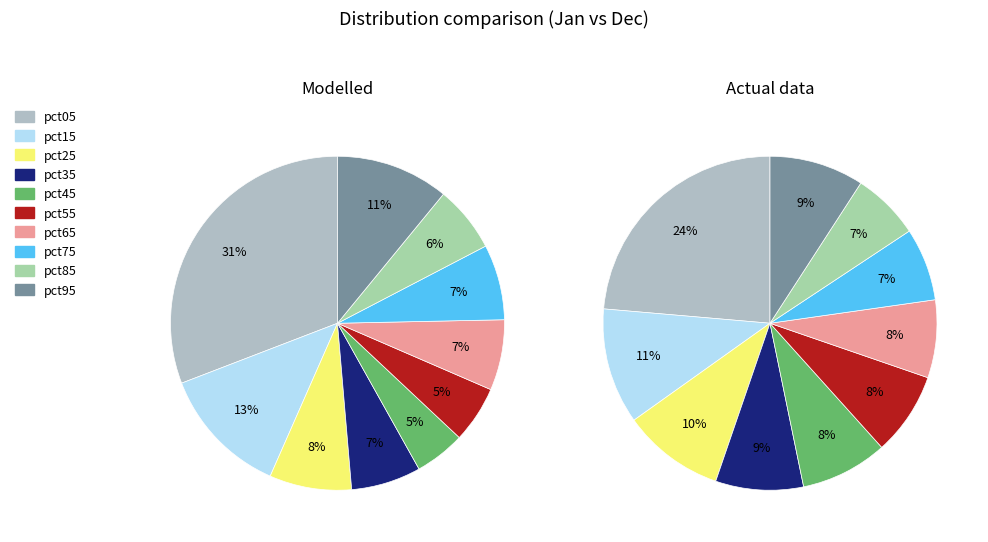

What is the smallest slice in the pie chart?

pct45